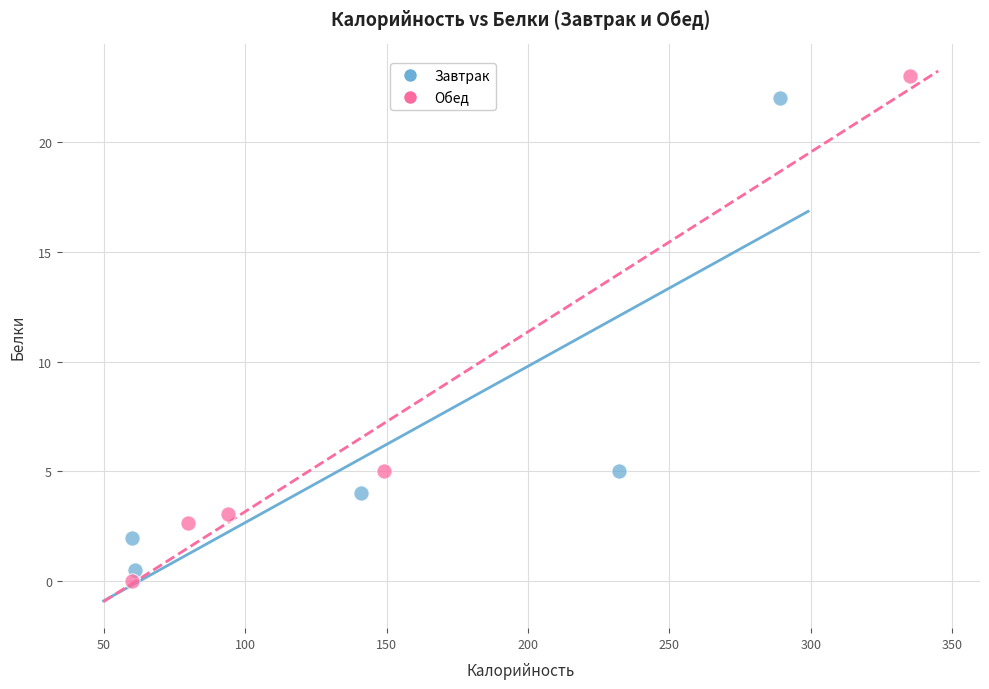

Which series contains the lowest Y value?

Обед